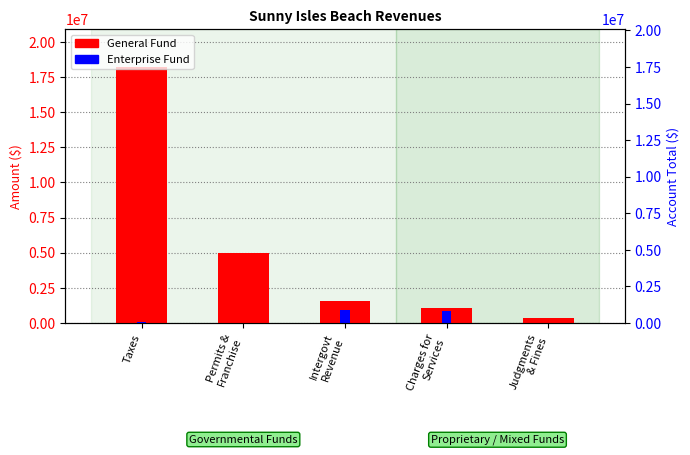

At which category does the chart reach its minimum across all series?

Permits &
Franchise